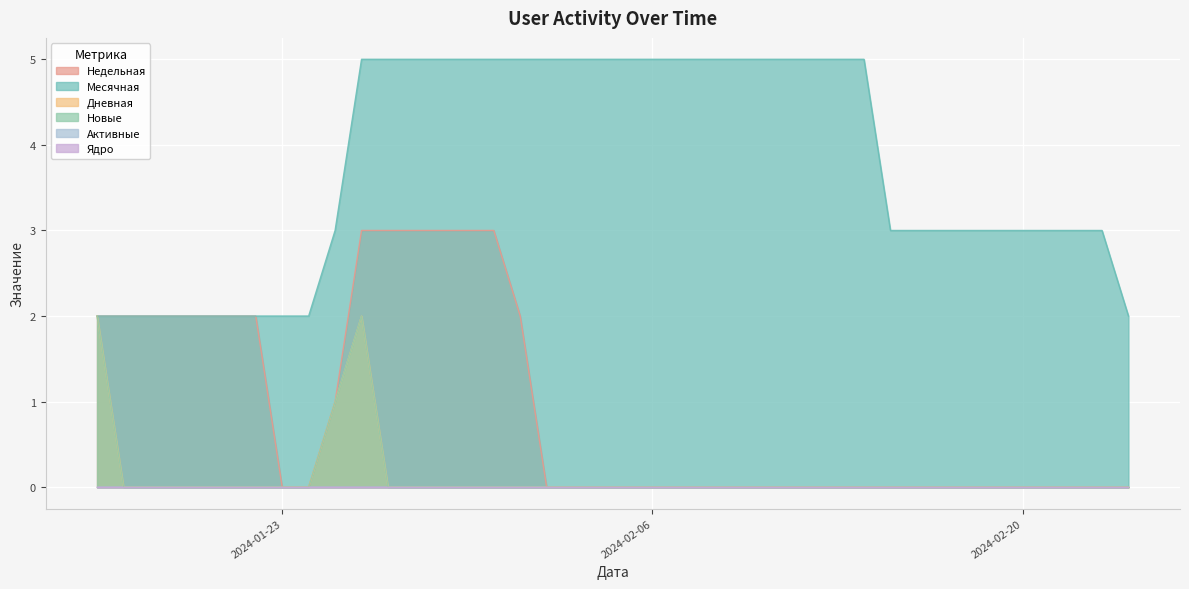

The value of Недельная at 2024-02-22 is -2. True or false?

False